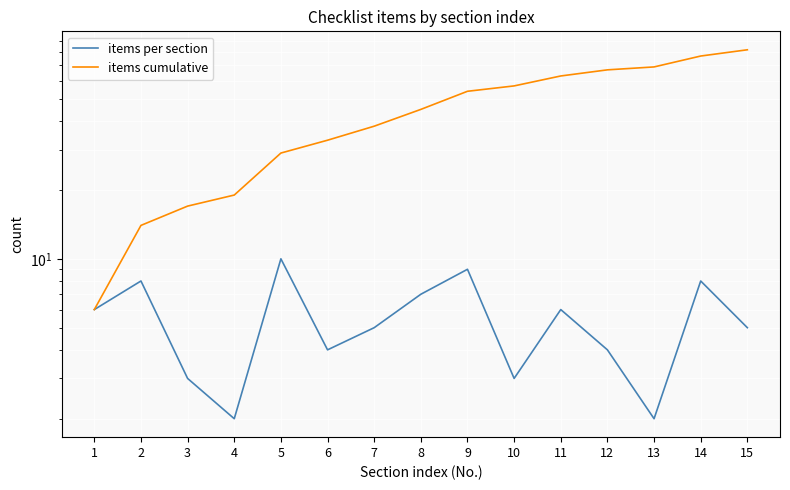

Which series has the widest spread of values?

items cumulative